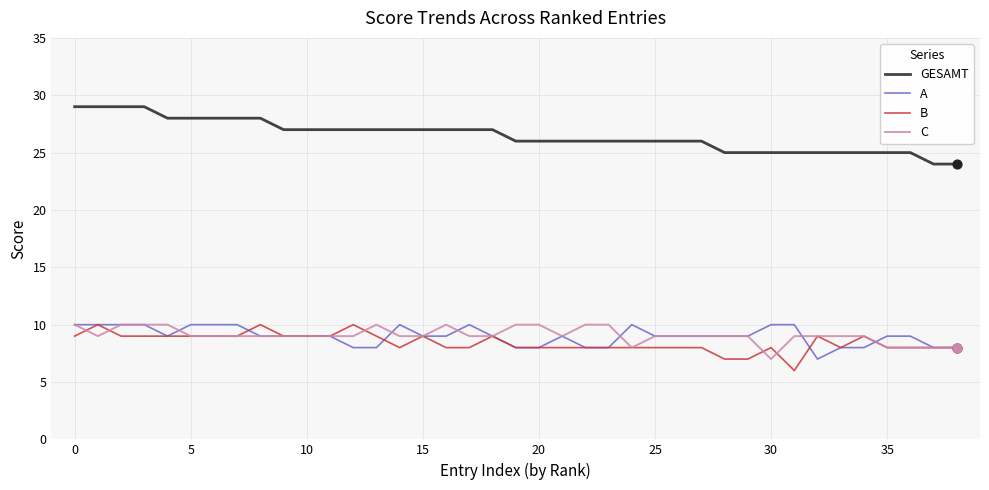

Which series has the largest total across all categories?

GESAMT